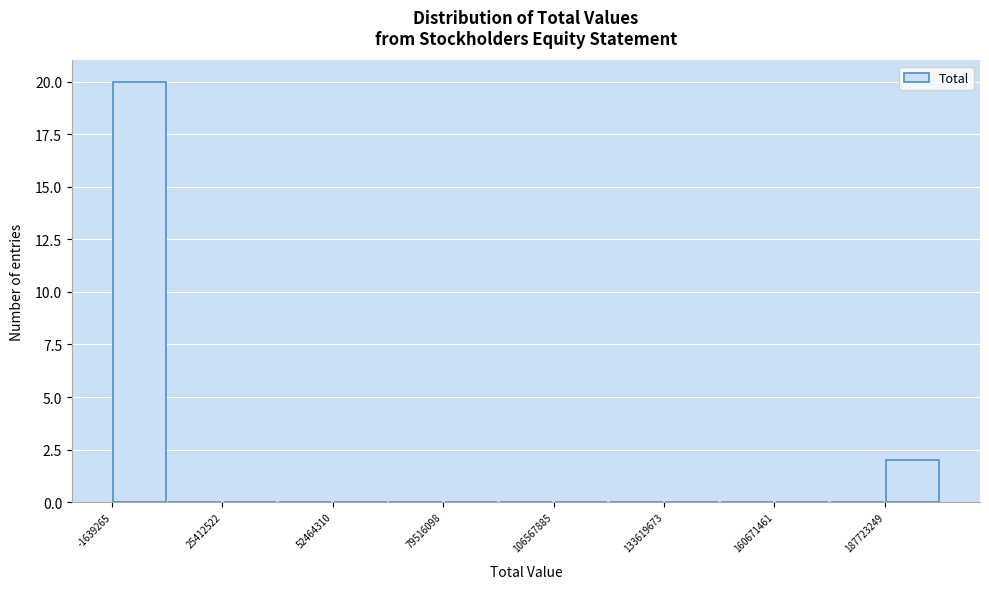

Around what value on the x-axis is the tallest bar? Give the approximate position of its centre, as read against the axis.

5000000